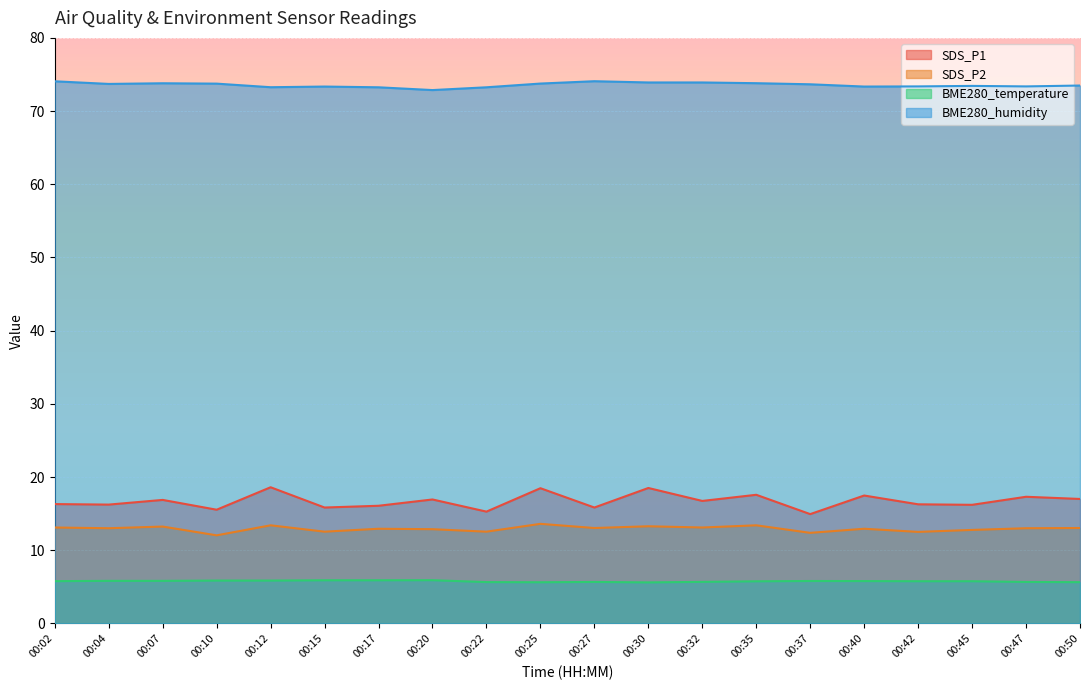

Which category has the highest value in the BME280_temperature series?

00:20